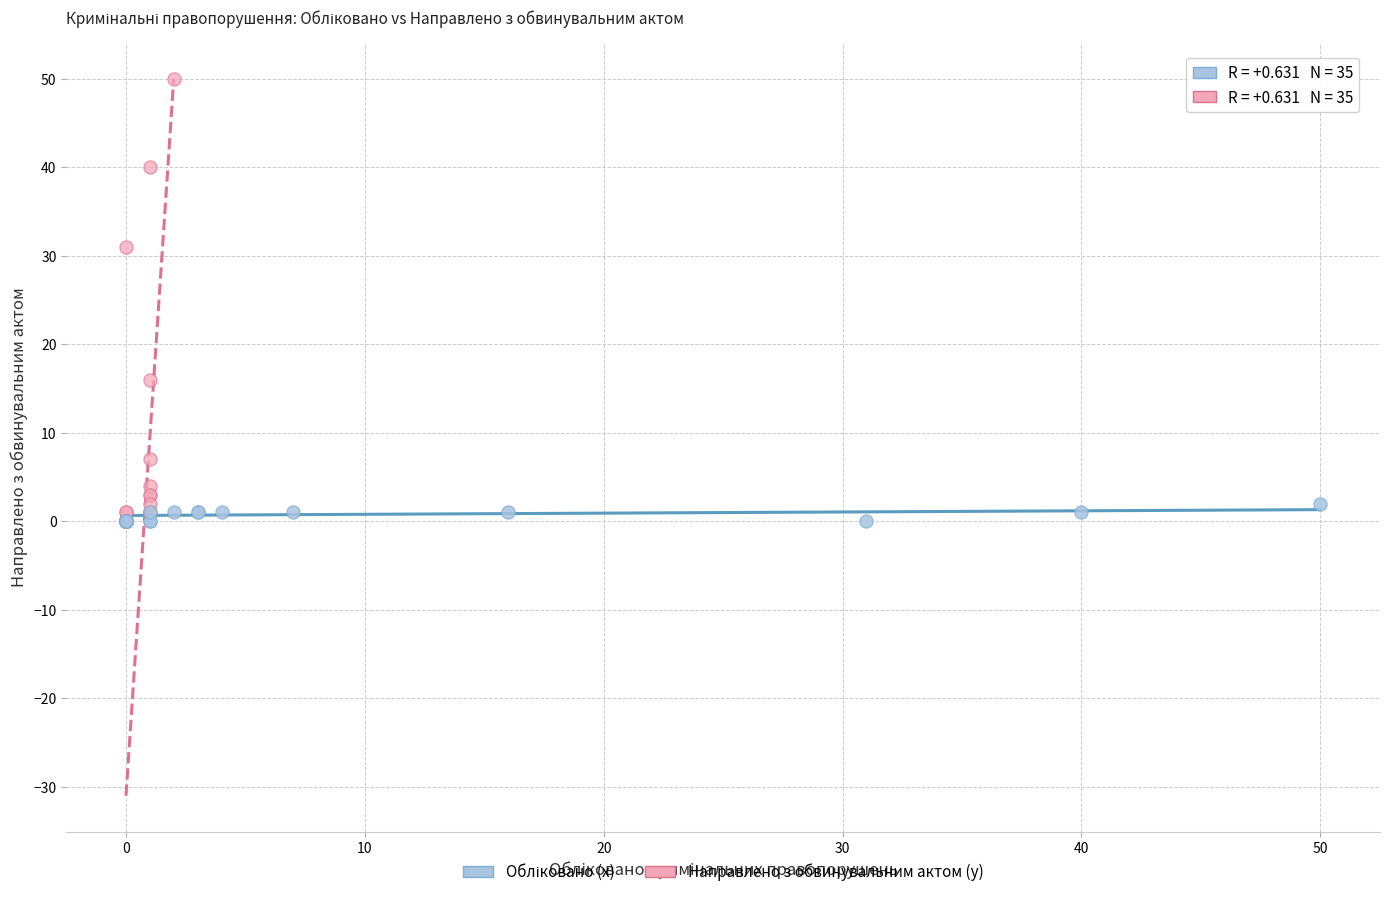

Which series has the widest spread of Y values?

Направлено з обвинувальним актом (y)